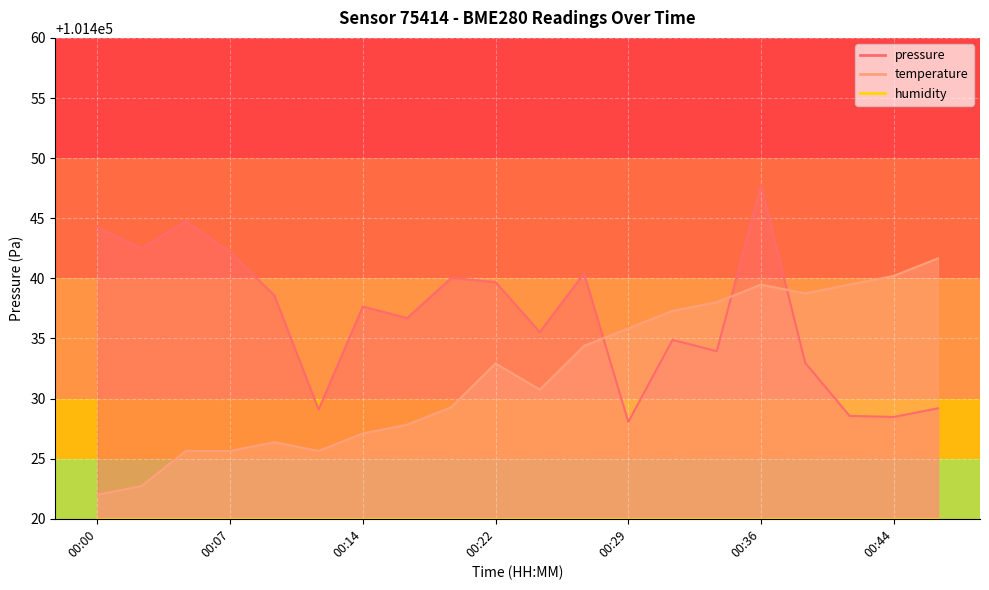

Between 00:22 and 00:41, which is larger?

00:22